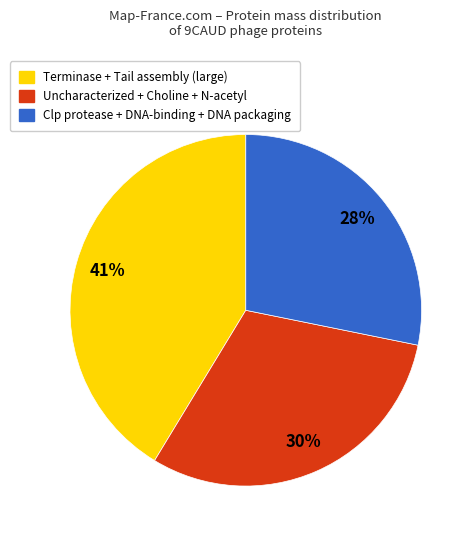

To the nearest percent, what is the difference between the largest and smallest slice percentages?

13%